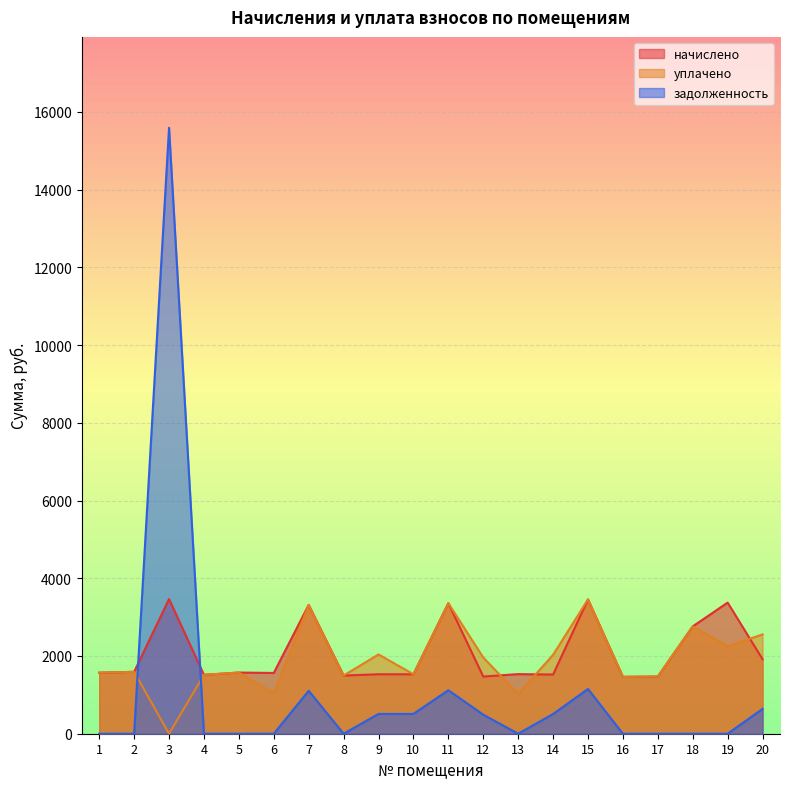

What is the maximum value for начислено?

3465.8